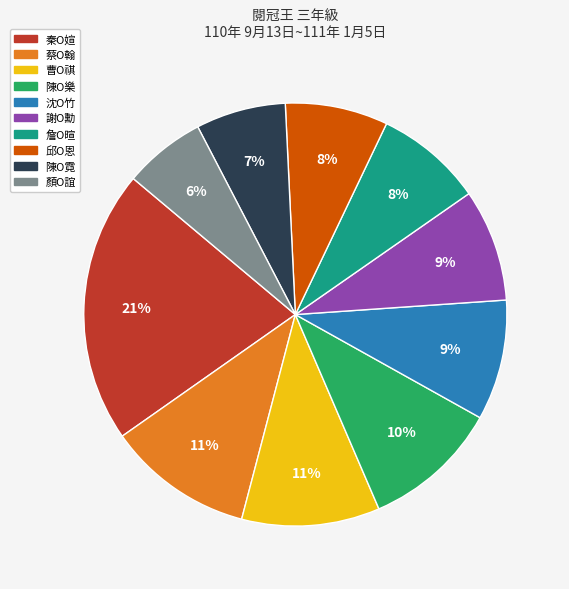

Is there any slice that represents more than half of the pie?

No